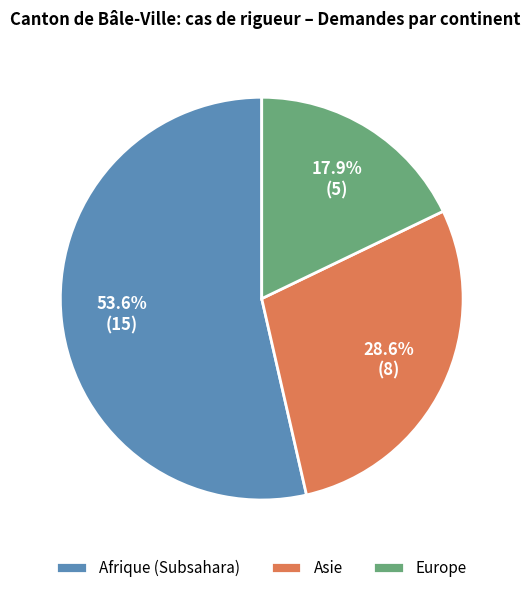

Does Afrique (Subsahara) represent more than half of the total?

Yes